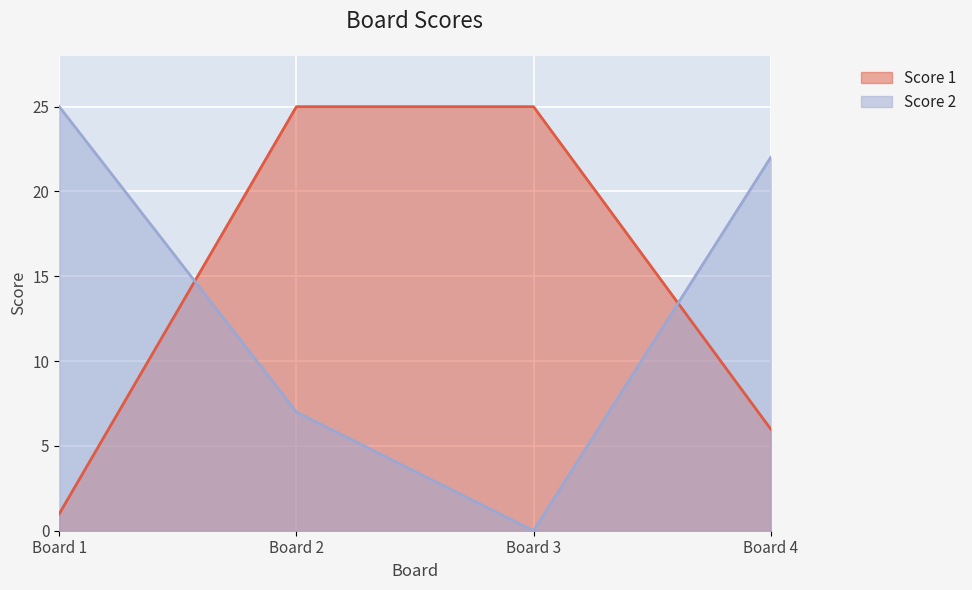

Reading left to right, extract all data points from this chart.

Score 1: Board 1=1	Board 2=25	Board 3=25	Board 4=6
Score 2: Board 1=25	Board 2=7	Board 3=0	Board 4=22